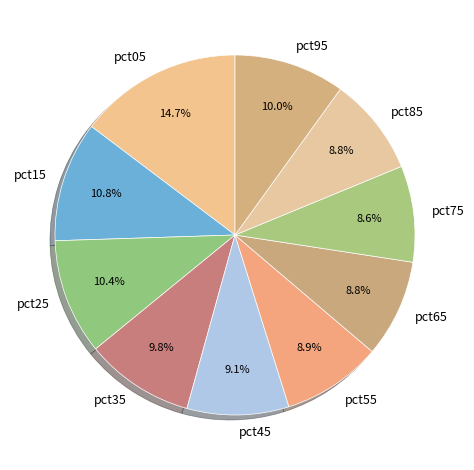

To the nearest percent, what percentage of the pie is pct55?

9%